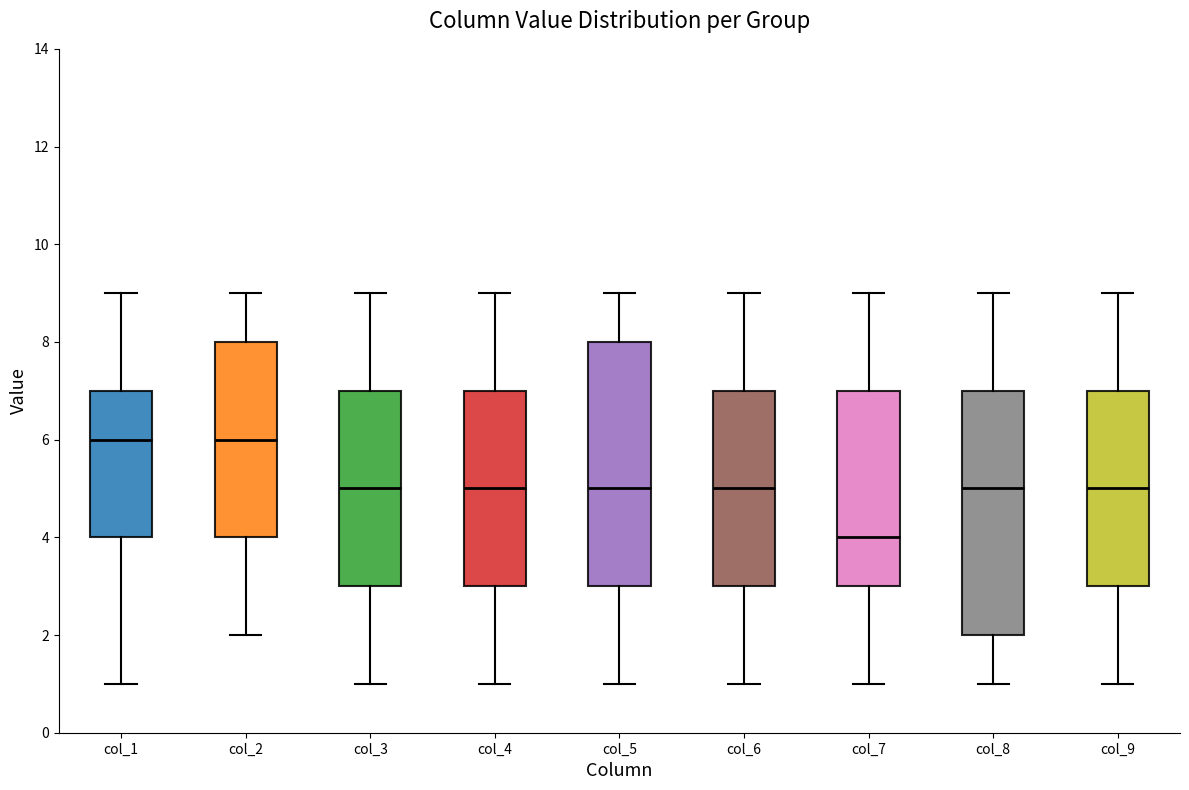

Which box's median line is the lowest?

col_7